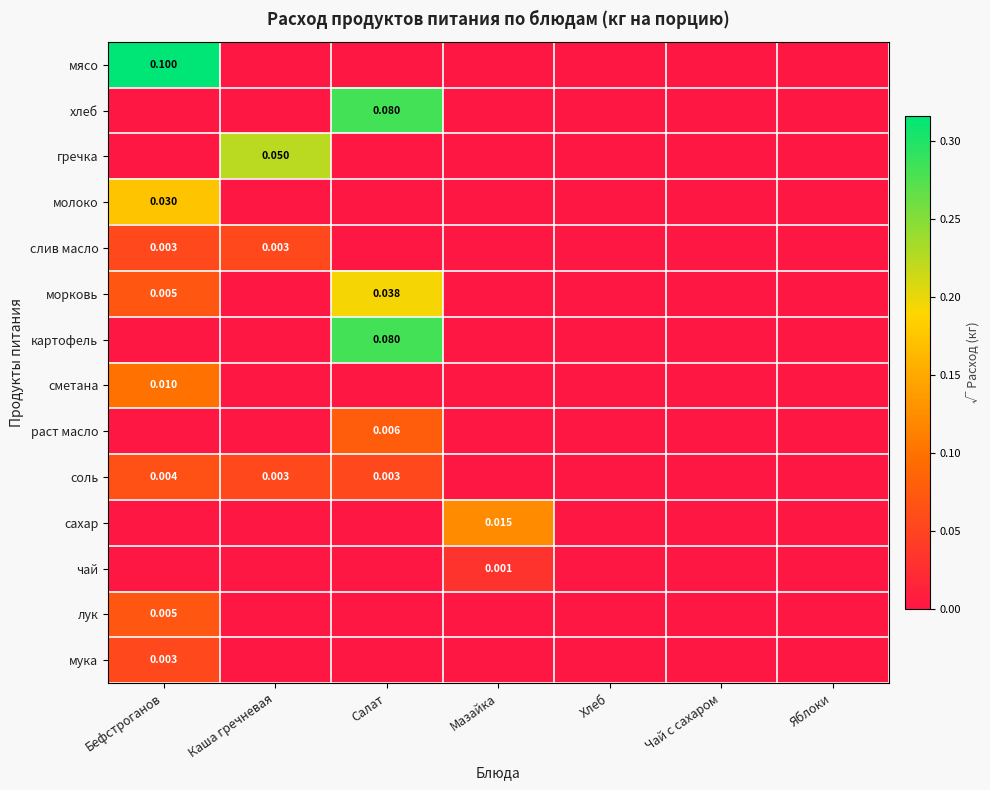

At which category does the chart reach its peak across all series?

Бефстроганов